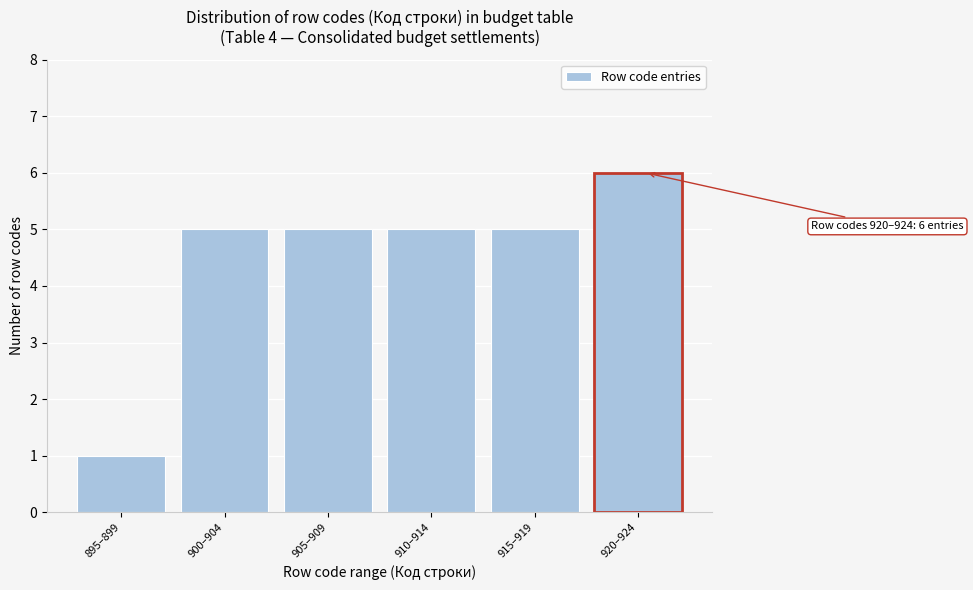

Reading left to right, what are all the values shown in this chart?

895–899=1	900–904=5	905–909=5	910–914=5	915–919=5	920–924=6